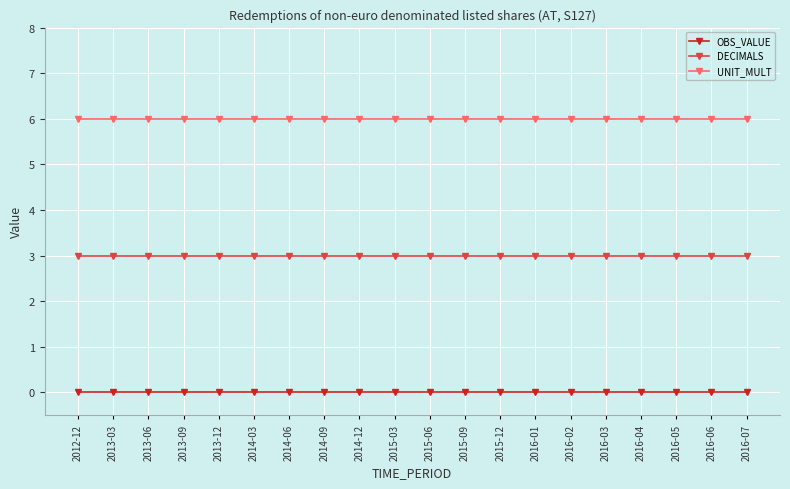

What is the label of the 18th point from the right?

2013-06